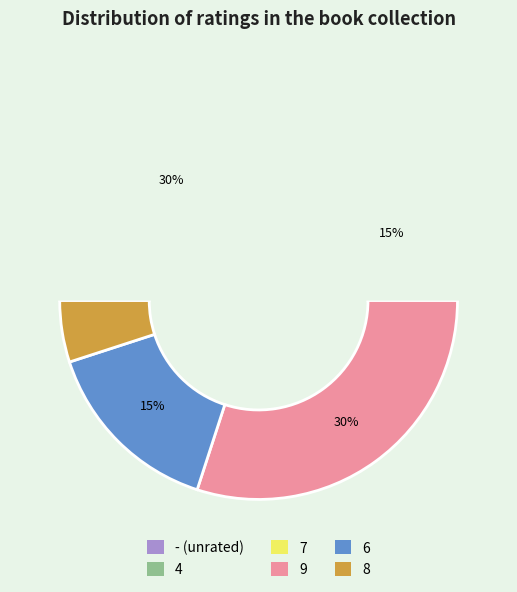

What percentage is NOT represented by -?

85.0%